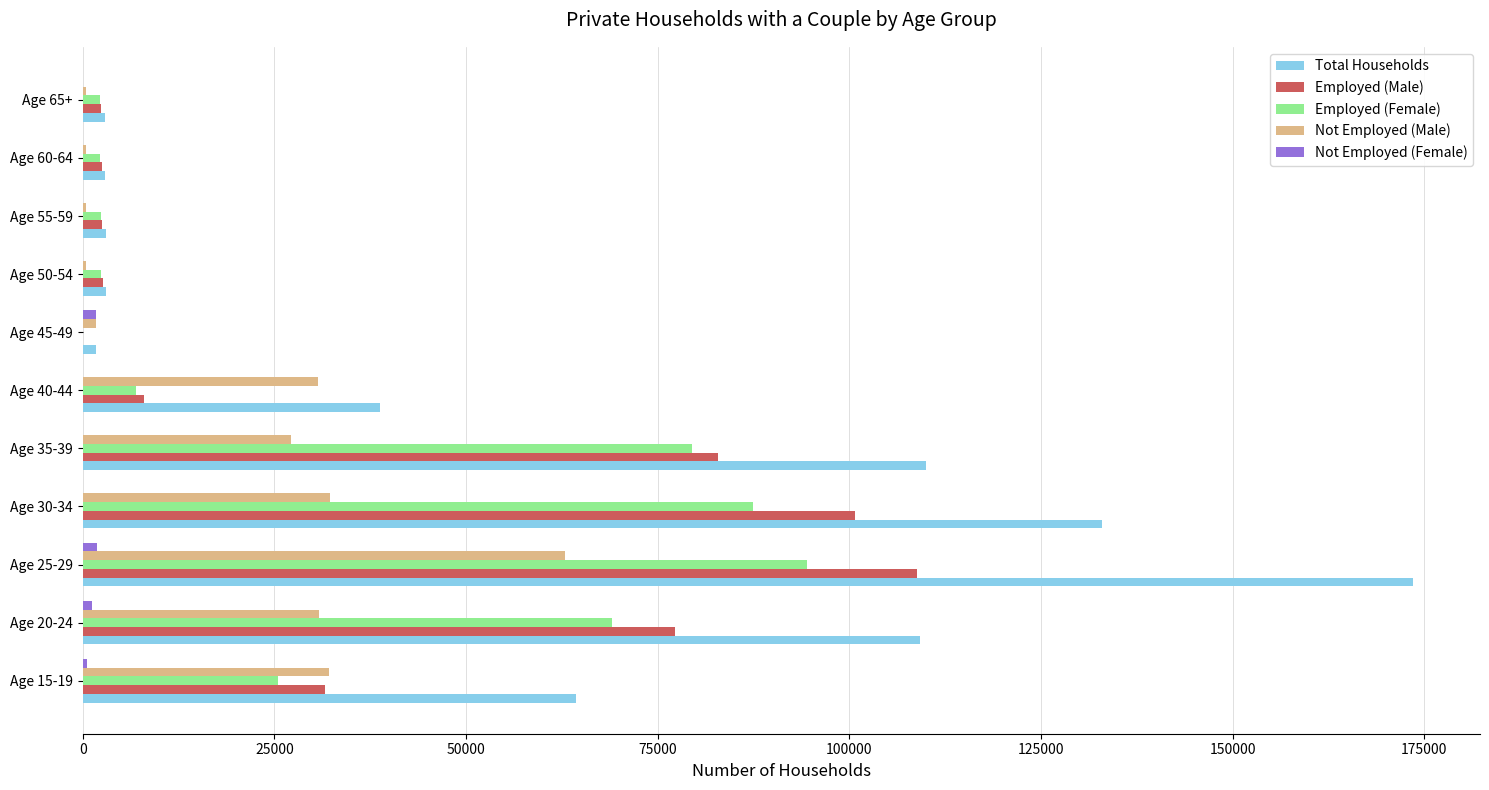

Between Age 35-39 and Age 60-64, which series saw the biggest shift?

Total Households